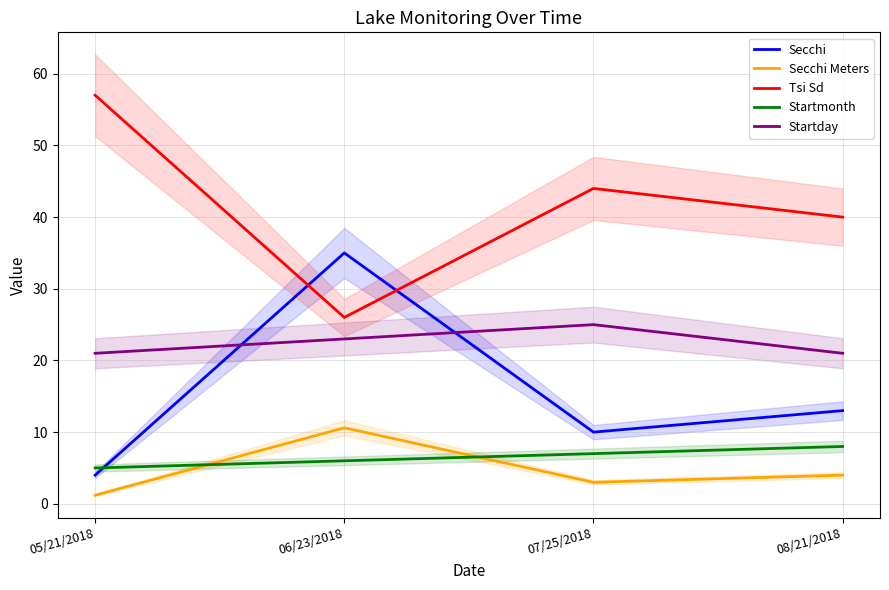

In Startday, how many points are higher than both neighbors (excluding endpoints)?

1